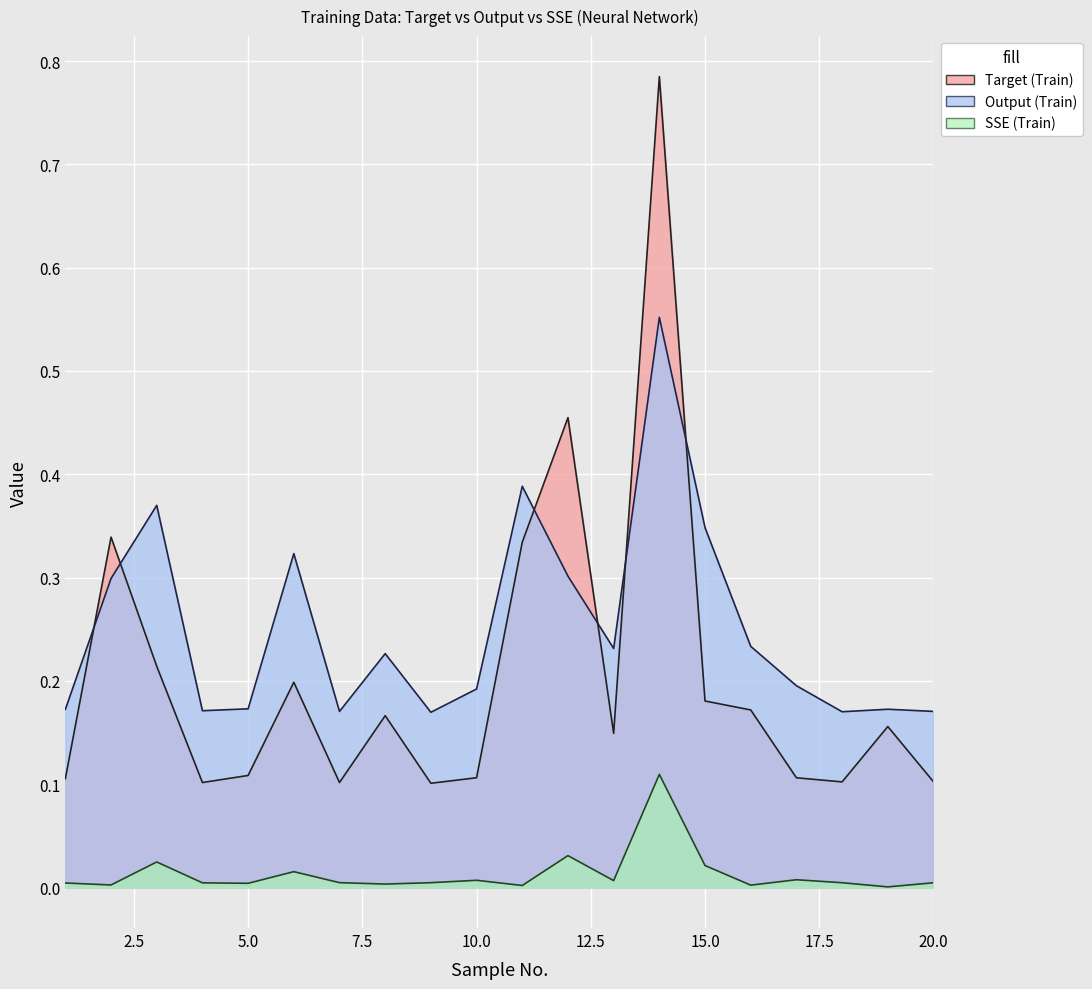

The Target (Train) series shows 0.5 at 12. True or false?

True